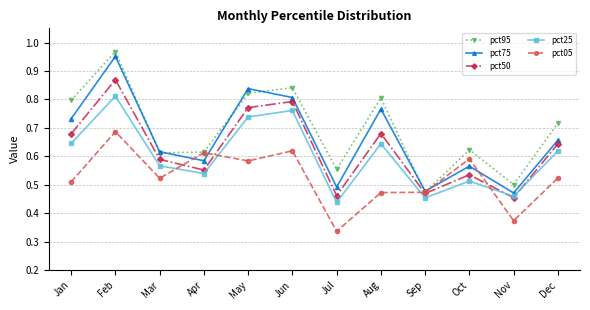

Which label corresponds to the largest value in the chart?

Feb